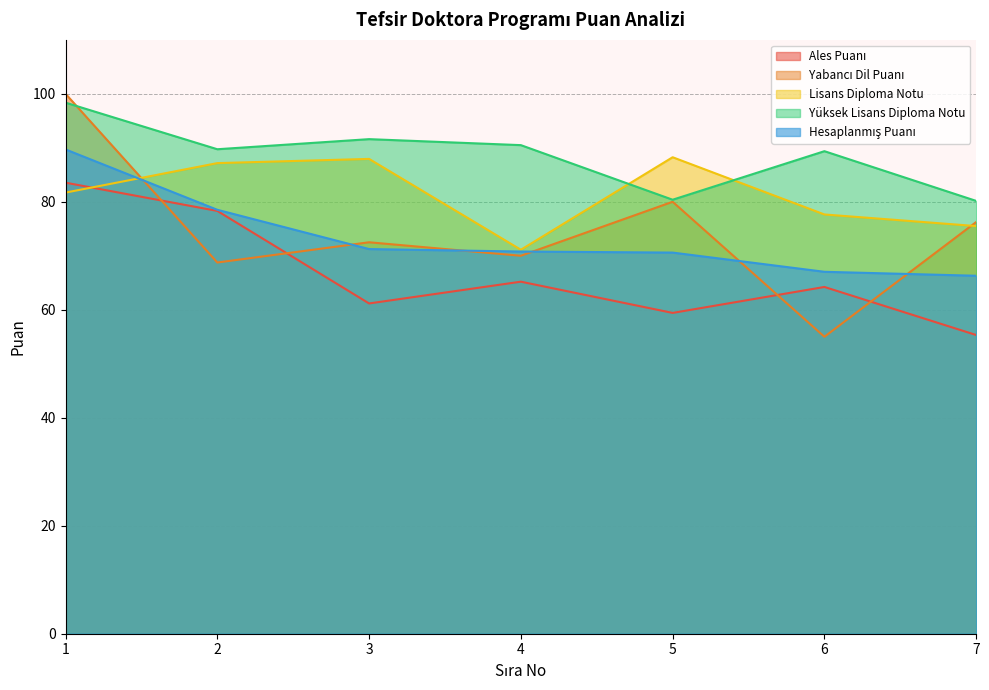

What is the sum of all Yüksek Lisans Diploma Notu values?

620.1